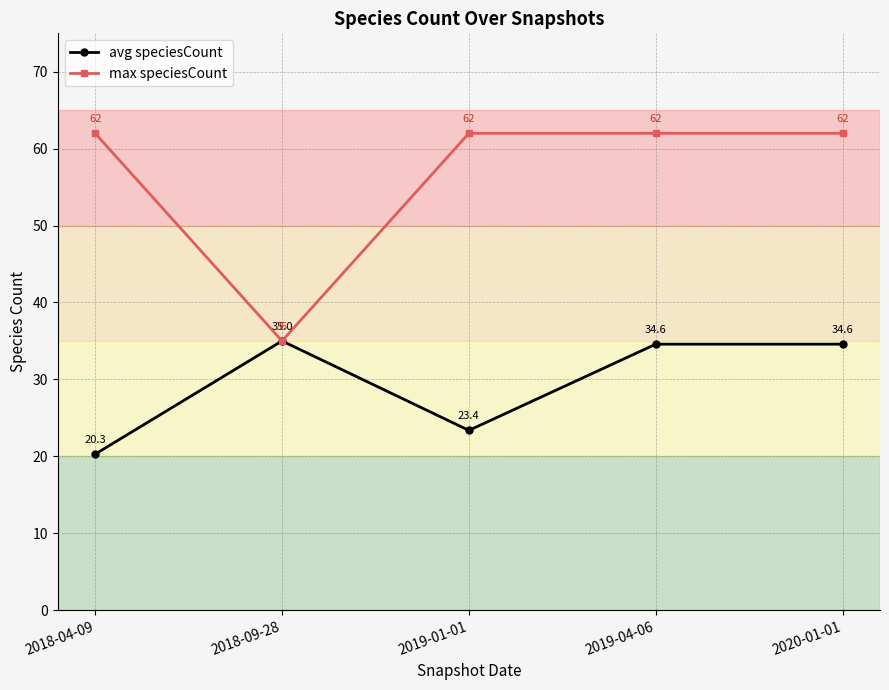

The max speciesCount series shows 62.0 at 2019-04-06. True or false?

True